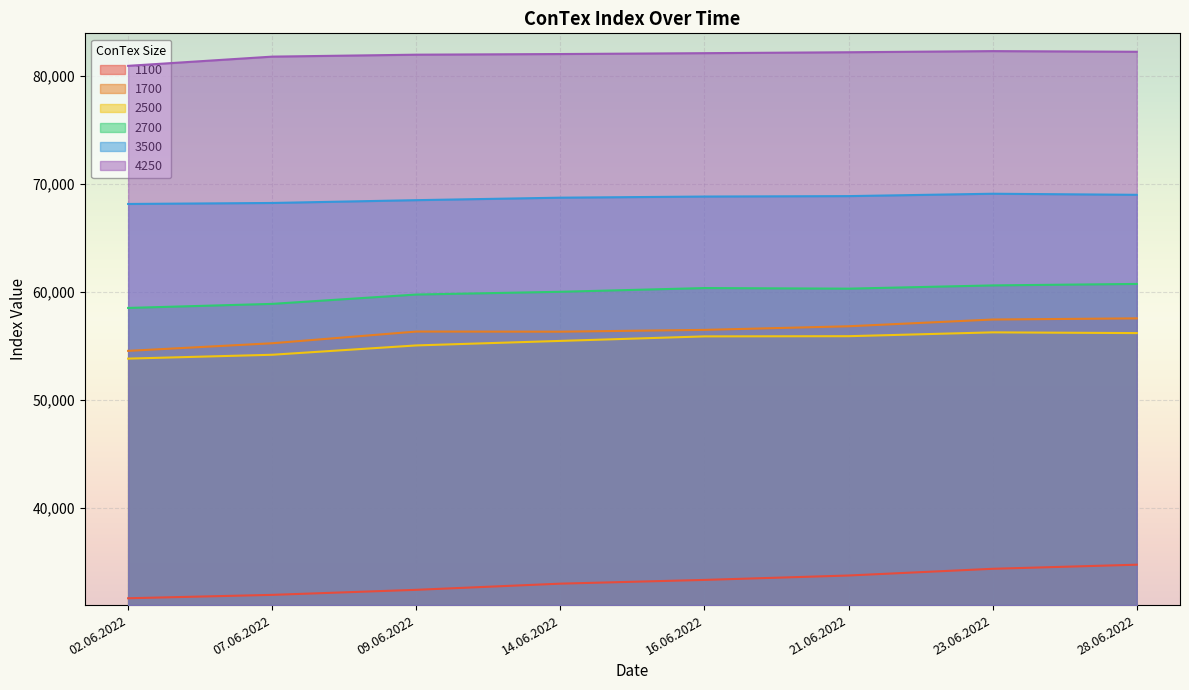

List the series in order of their peak value, lowest first.

1100, 2500, 1700, 2700, 3500, 4250